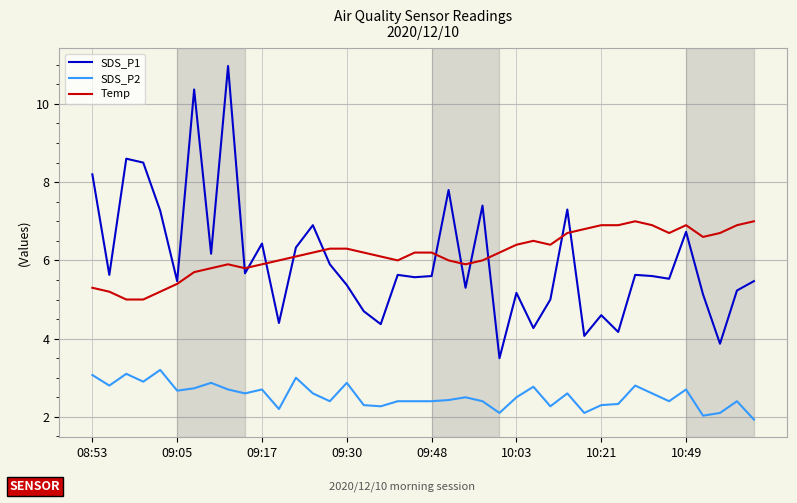

What is the lowest value of the SDS_P1 series?

3.5